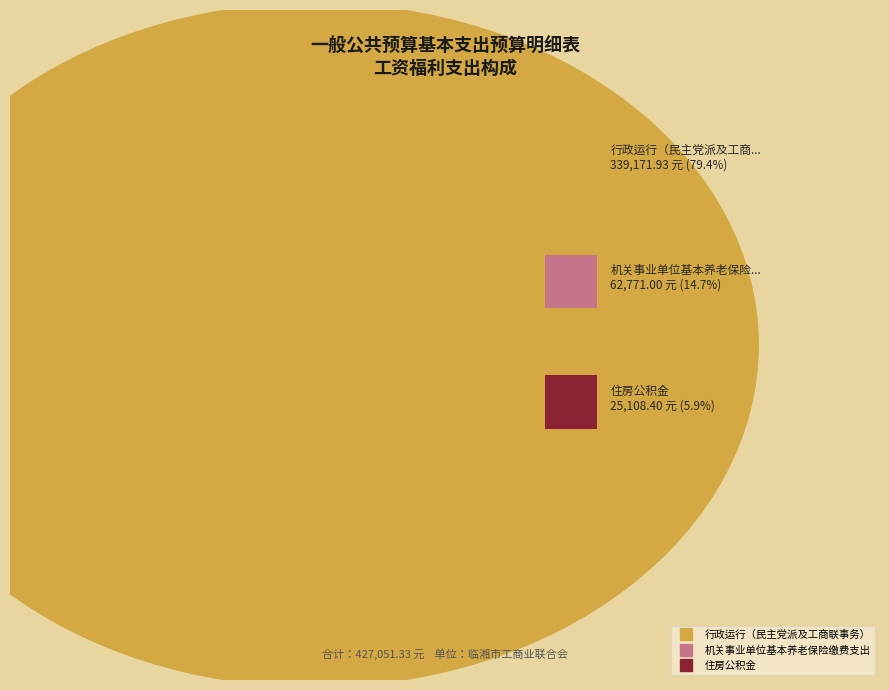

Combined, do 行政运行（民主党派及工商联事务） and 住房公积金 account for over 50%?

Yes